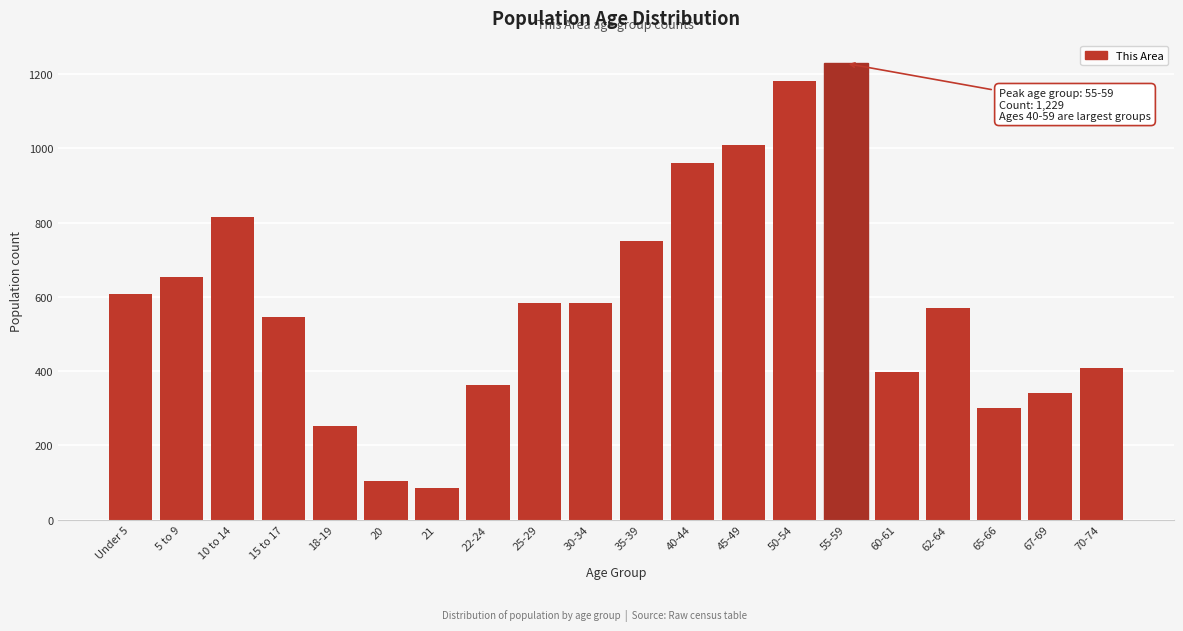

Reading right to left, transcribe all the data shown in this chart.

70-74=408	67-69=341	65-66=301	62-64=569	60-61=398	55-59=1229	50-54=1183	45-49=1010	40-44=960	35-39=750	30-34=583	25-29=583	22-24=364	21=86	20=105	18-19=252	15 to 17=547	10 to 14=815	5 to 9=653	Under 5=608